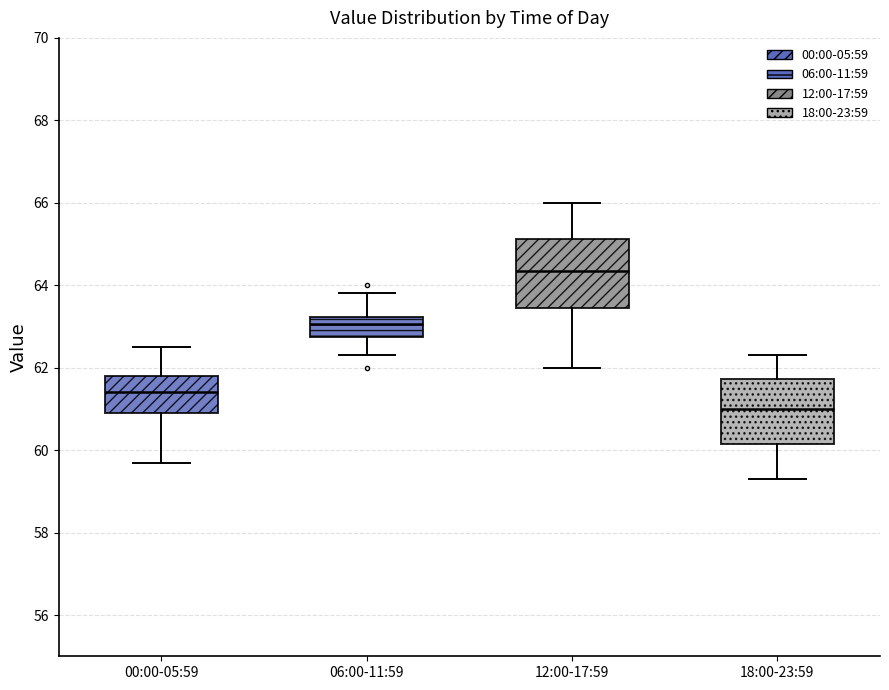

Which box has the lowest median line?

18:00-23:59